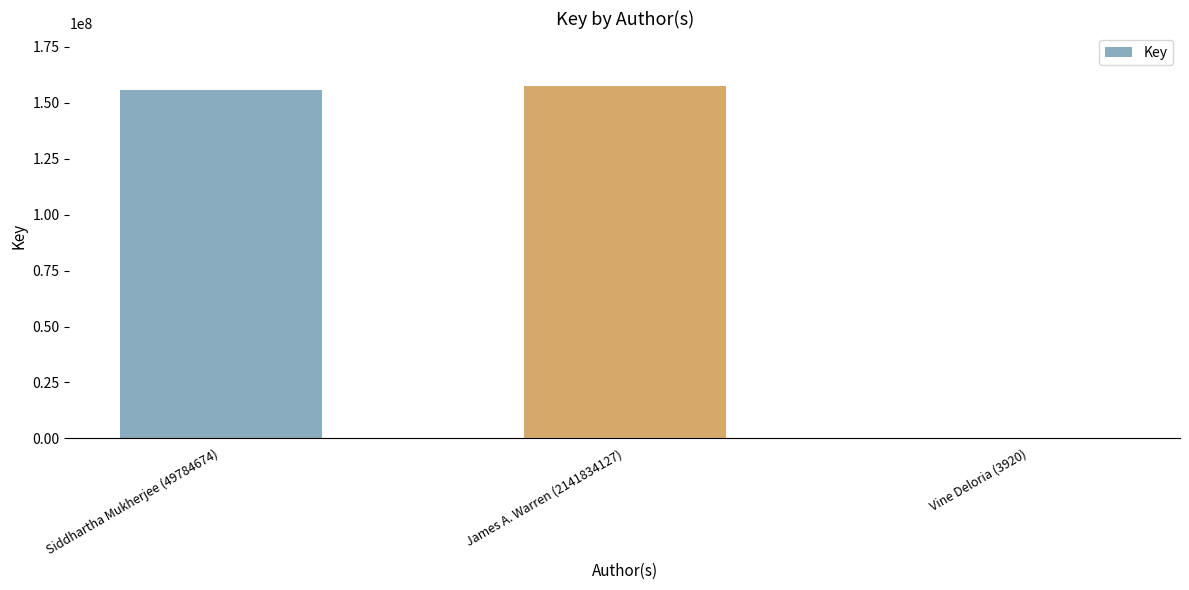

What is the maximum value shown in the chart?

157594502